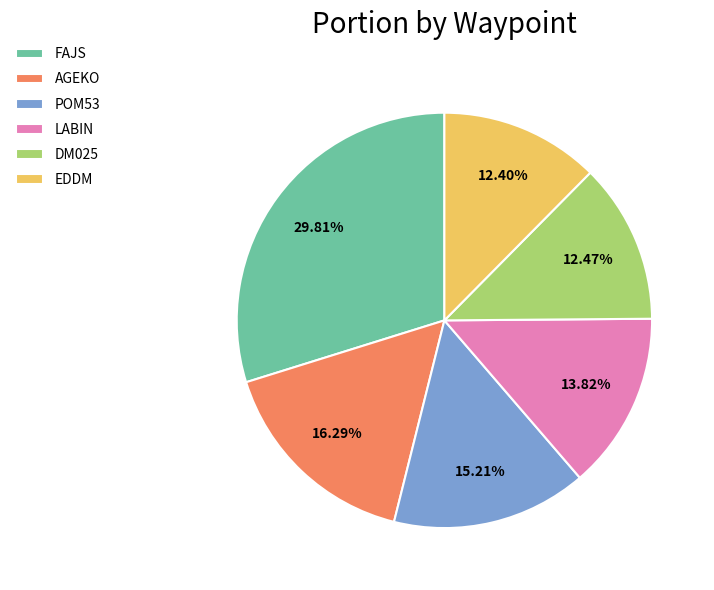

Is it true that FAJS is 30% of the pie?

True